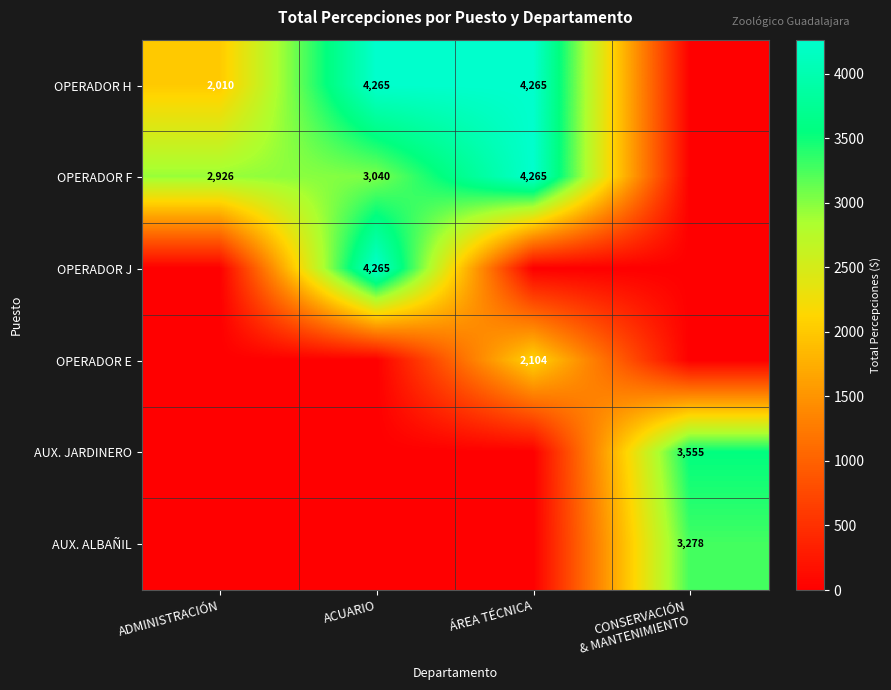

The OPERADOR H series shows 6165 at ACUARIO. True or false?

False